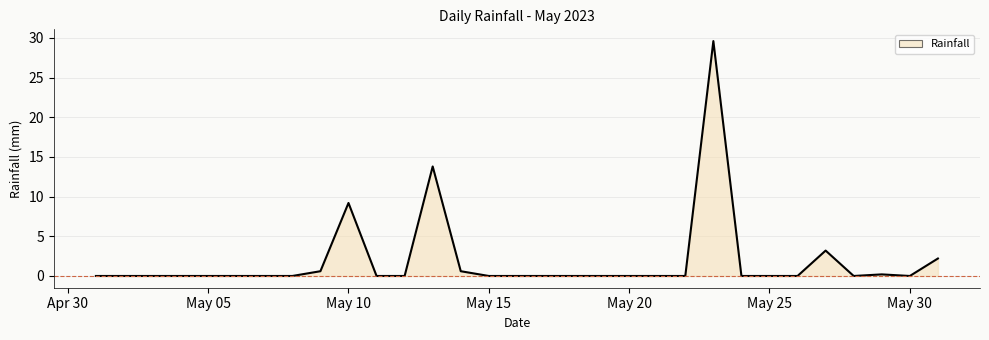

What is the maximum value shown in the chart?

29.6